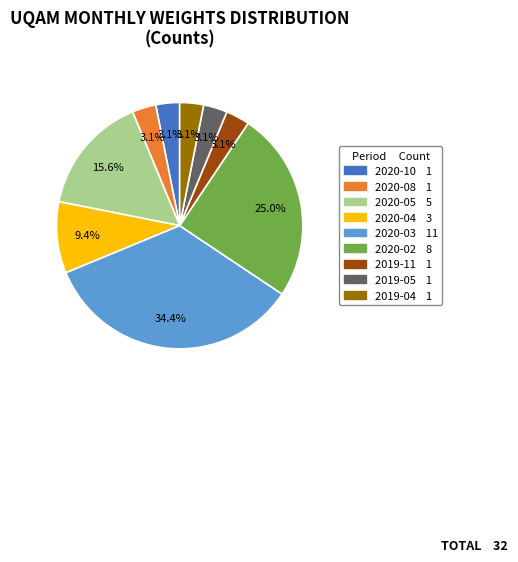

Does 2020-02 represent more than half of the total?

No